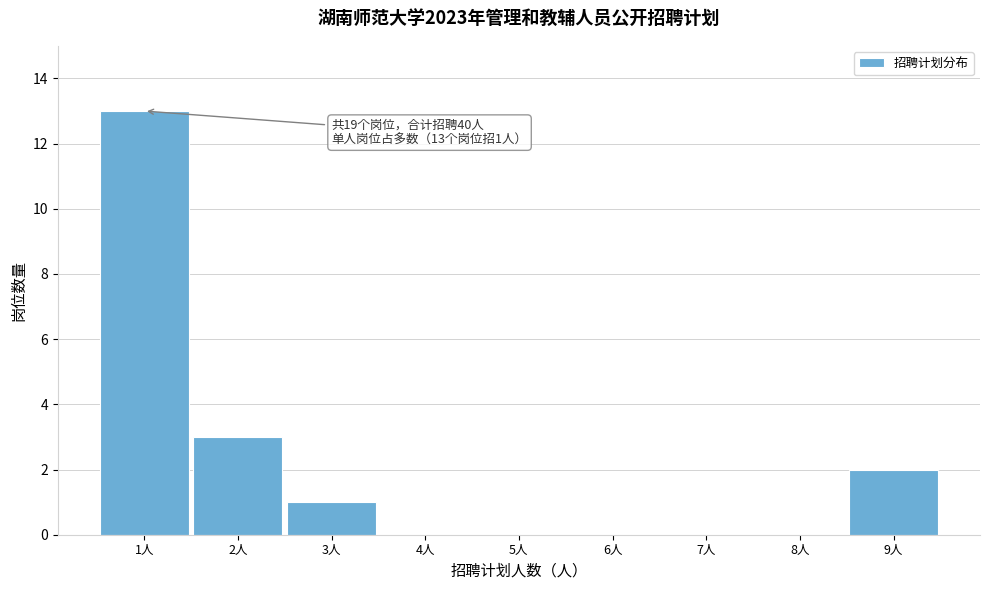

Over which range of the x-axis is the bar tallest?

0.5 to 1.5